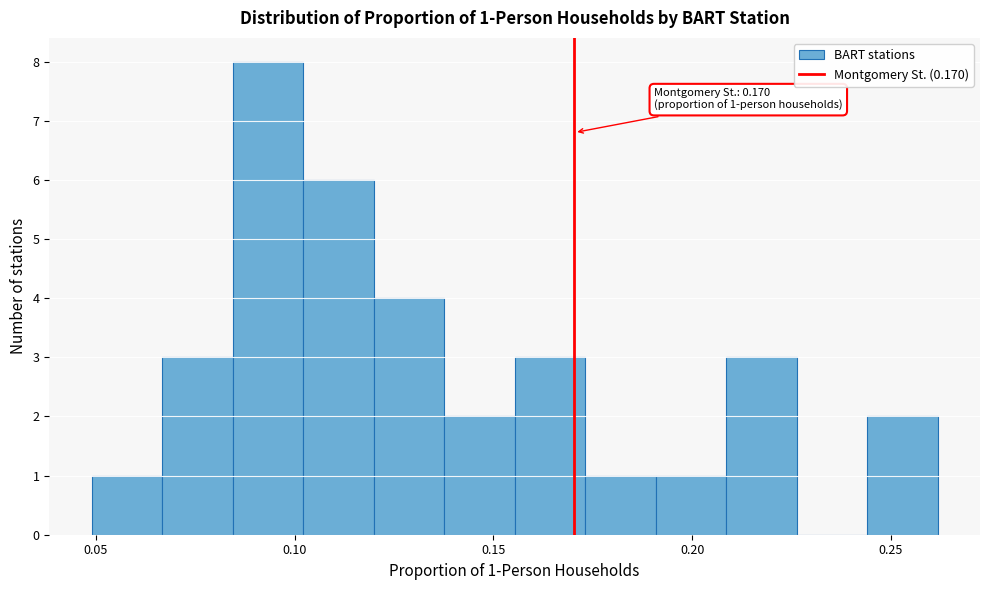

Read against the x-axis, roughly where is the centre of the tallest bar?

0.095